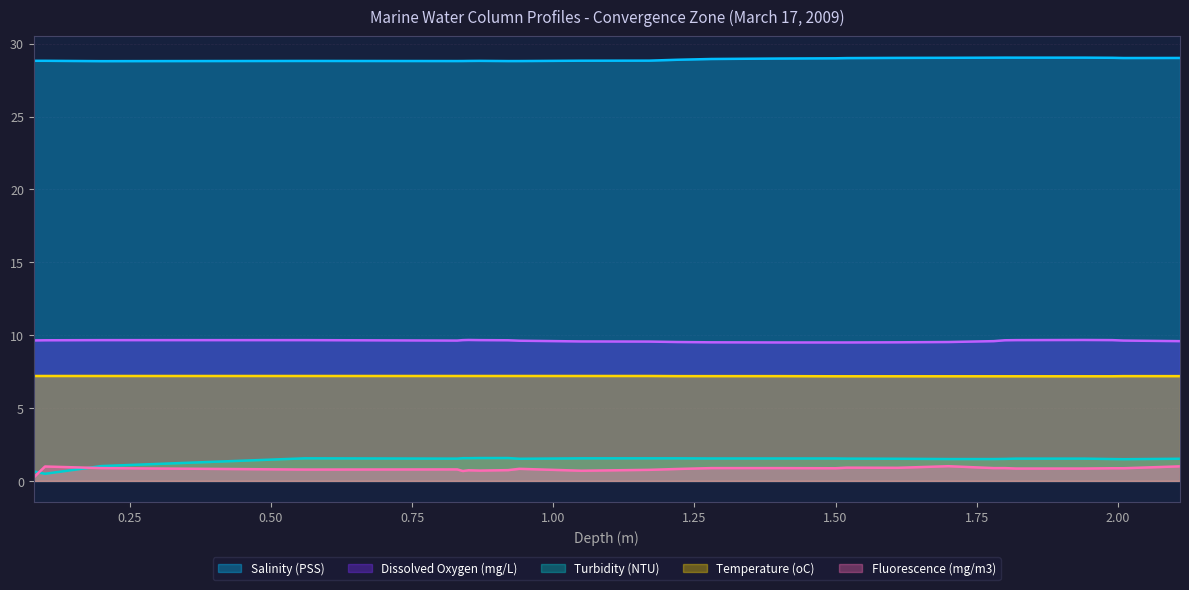

What position from the right is 1.52?

10